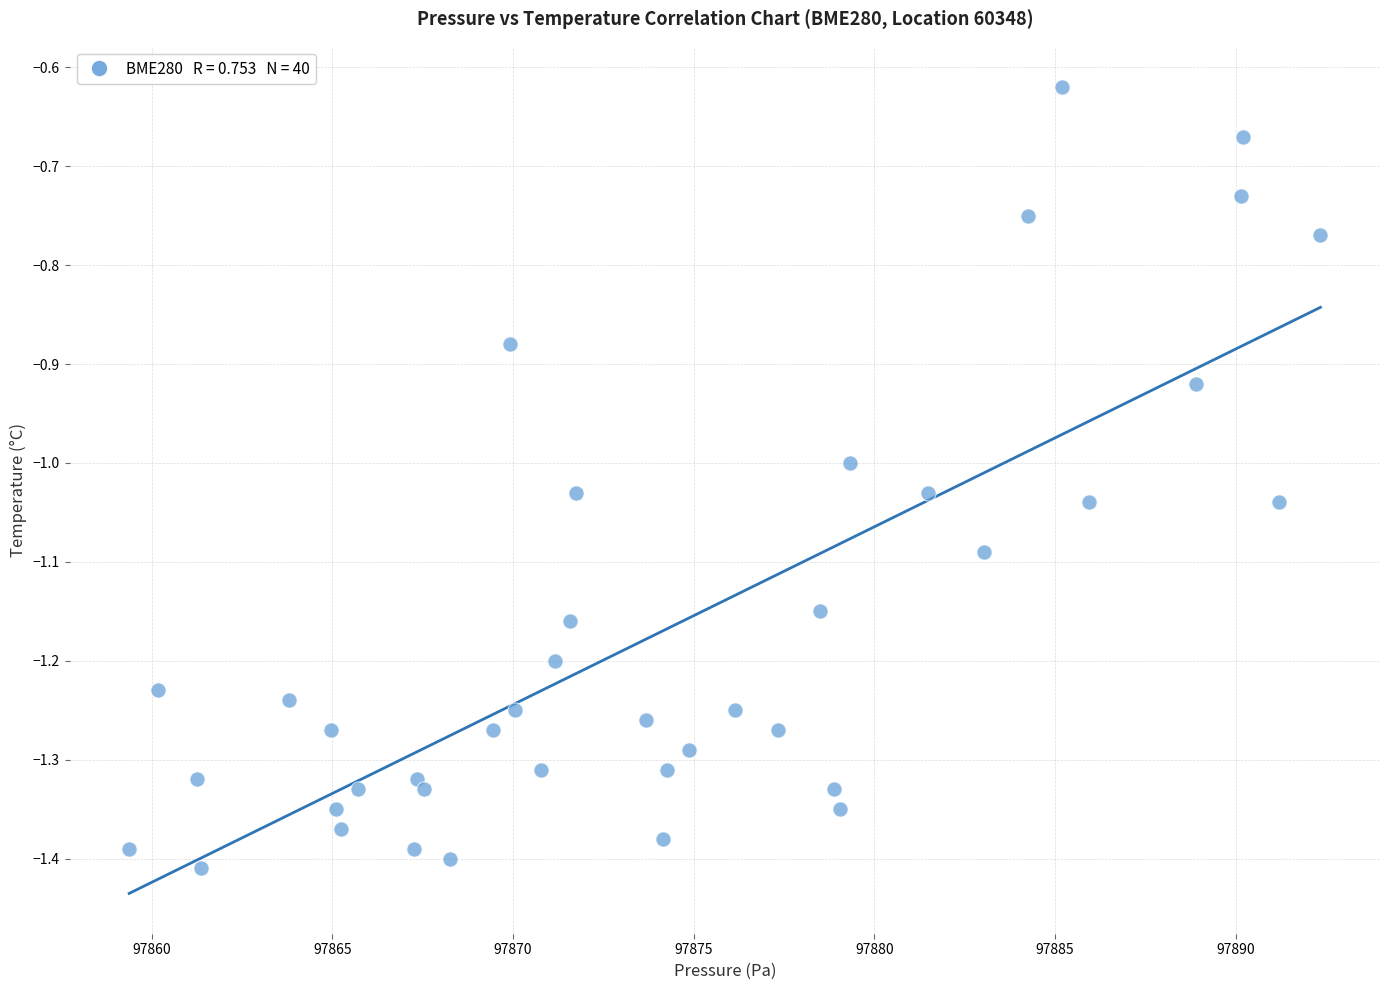

What is the range of X values (max minus min)?

33.0